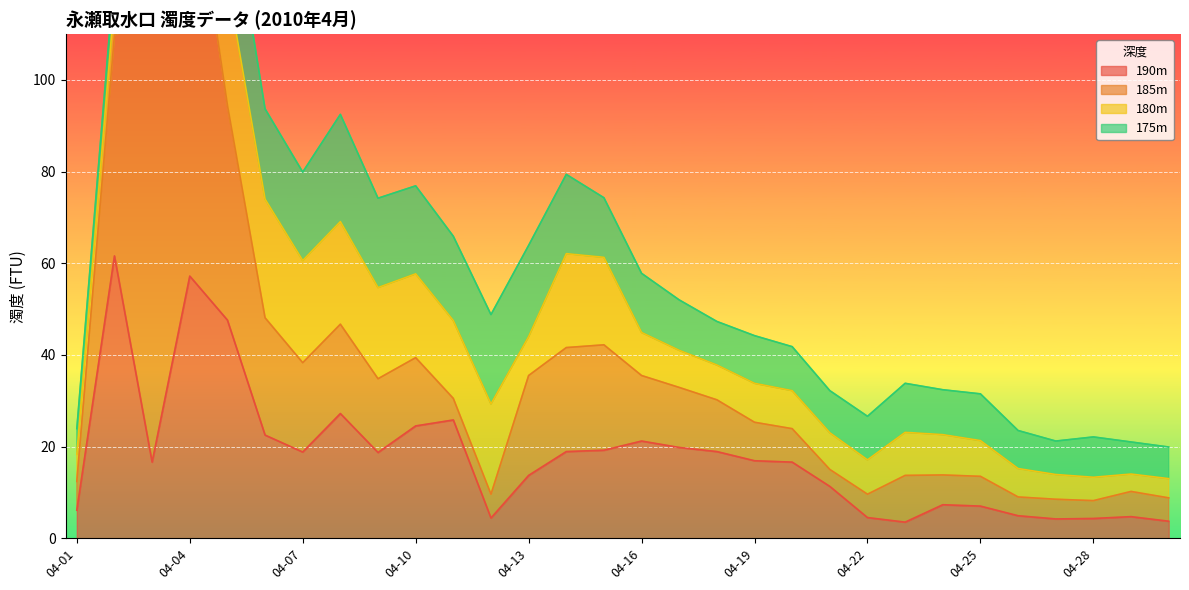

True or false: 185m has a value of 15.8 at 04-12.

False